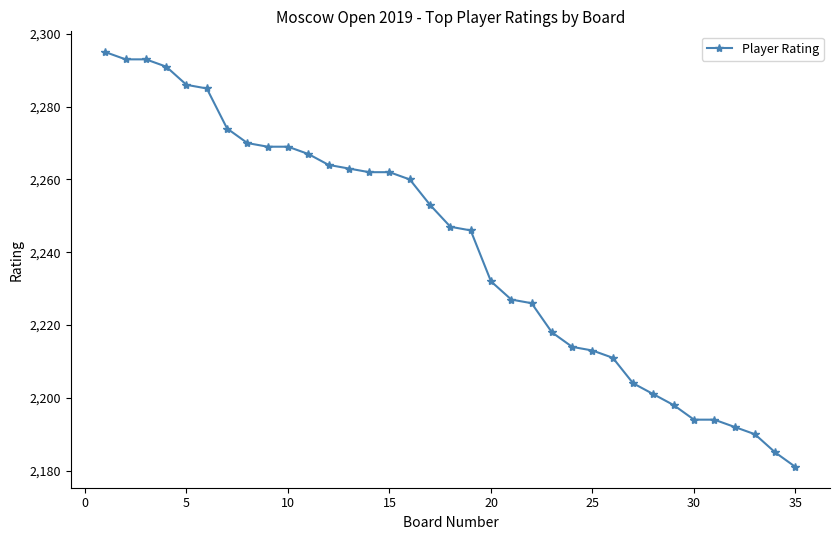

What is the smallest value displayed?

2181